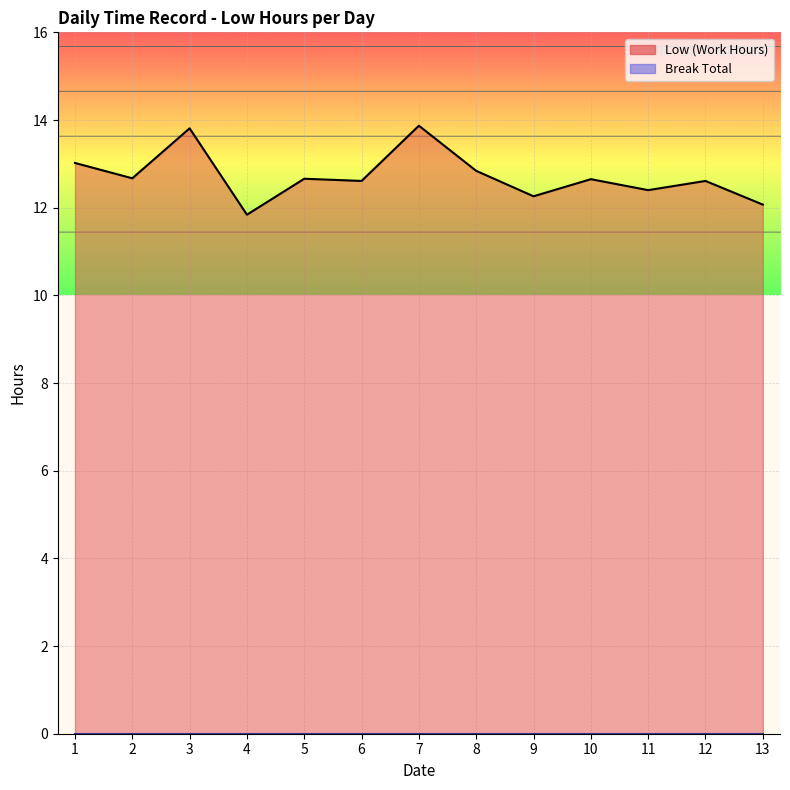

At which label does the data first exceed 12?

1